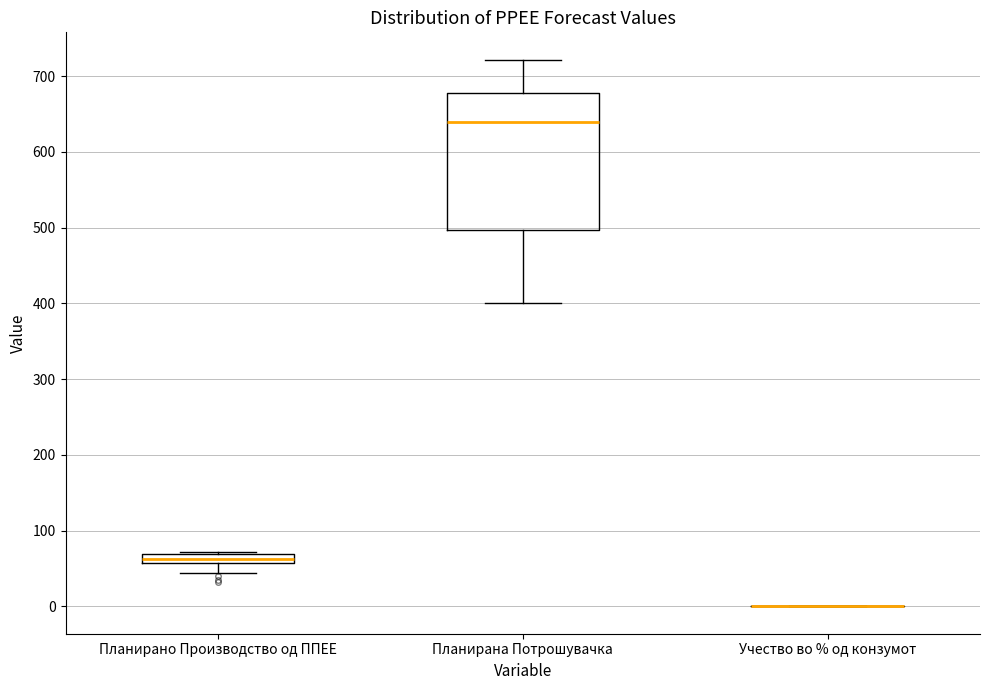

Which box is the tallest, from its lower edge to its upper edge?

Планирана Потрошувачка